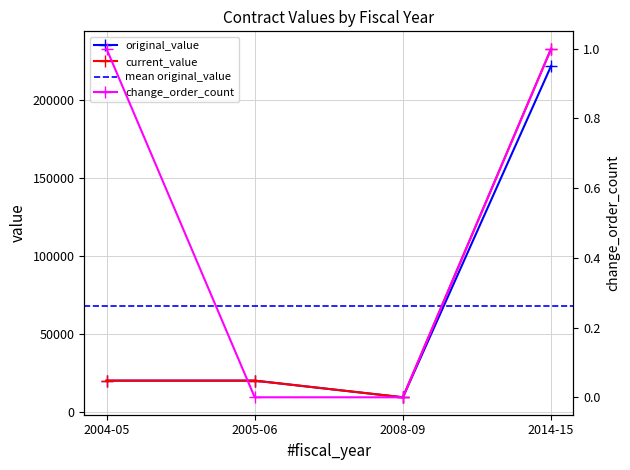

True or false: original_value and current_value cross at least once.

False